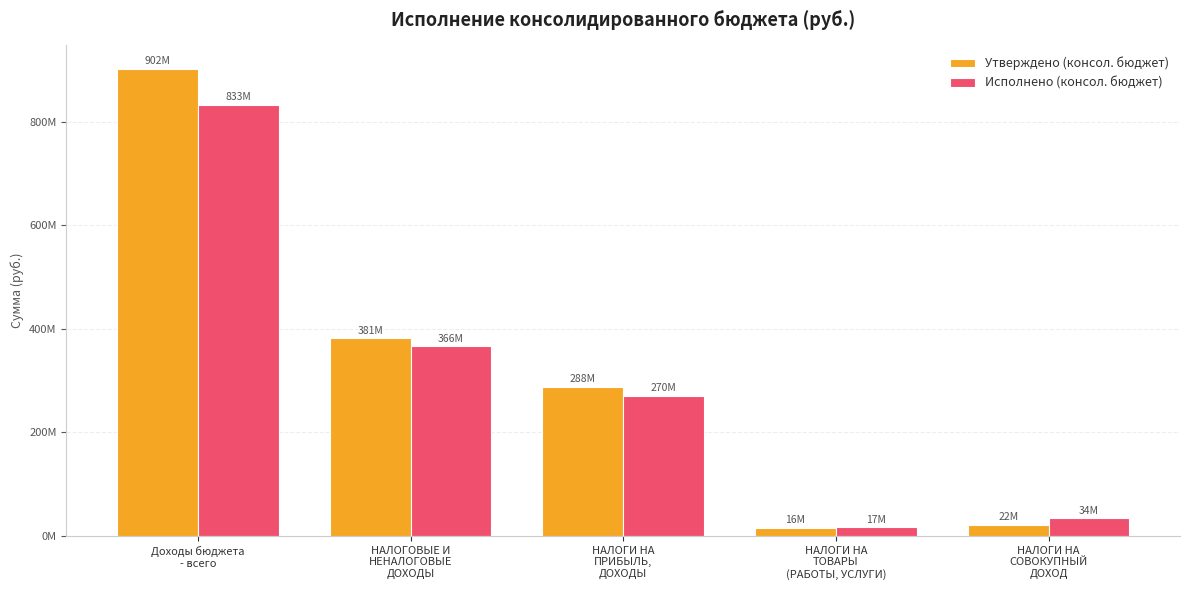

What is the label of the 2nd bar from the right?

НАЛОГИ НА
ТОВАРЫ
(РАБОТЫ, УСЛУГИ)